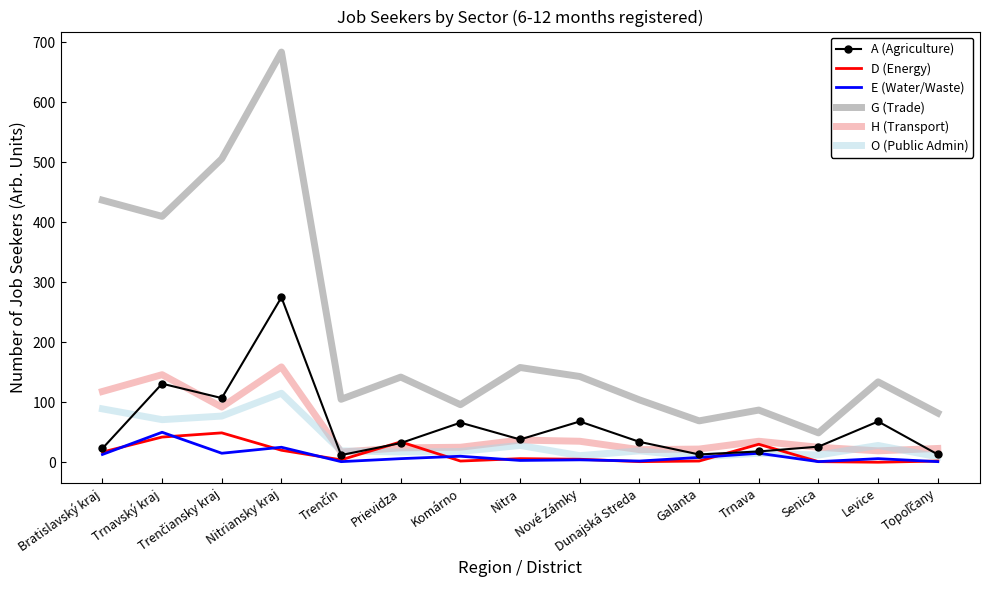

True or false: H (Transport) has a value of 22 at Galanta.

True